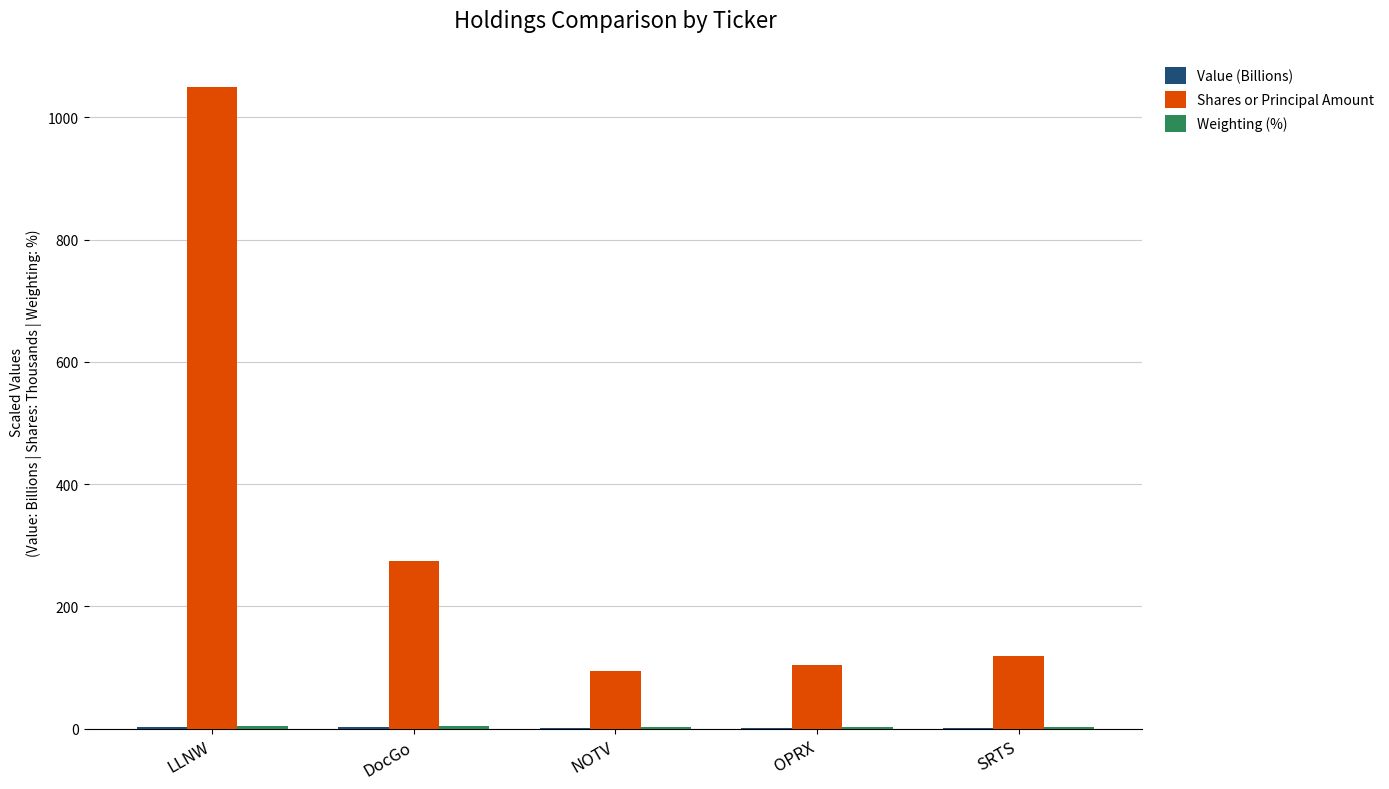

Is it true that Shares or Principal Amount equals 105.0 at OPRX?

True